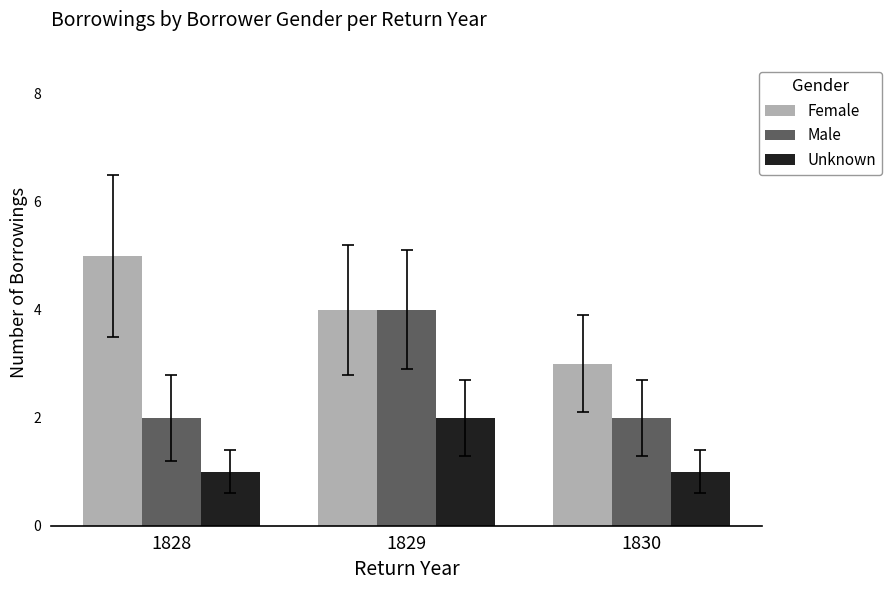

True or false: Unknown has a value of 1 at 1828.

True